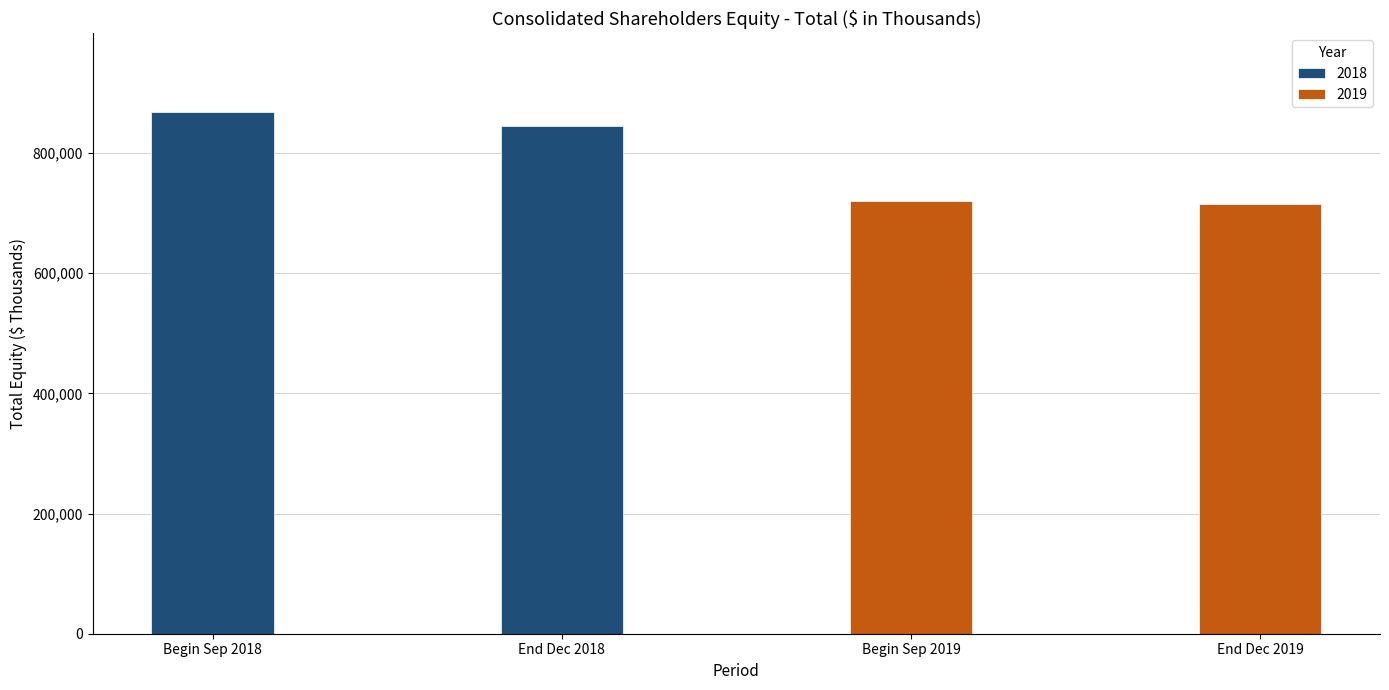

Which category has the highest value in the 2018 series?

Beginning balance Sep. 30, 2018